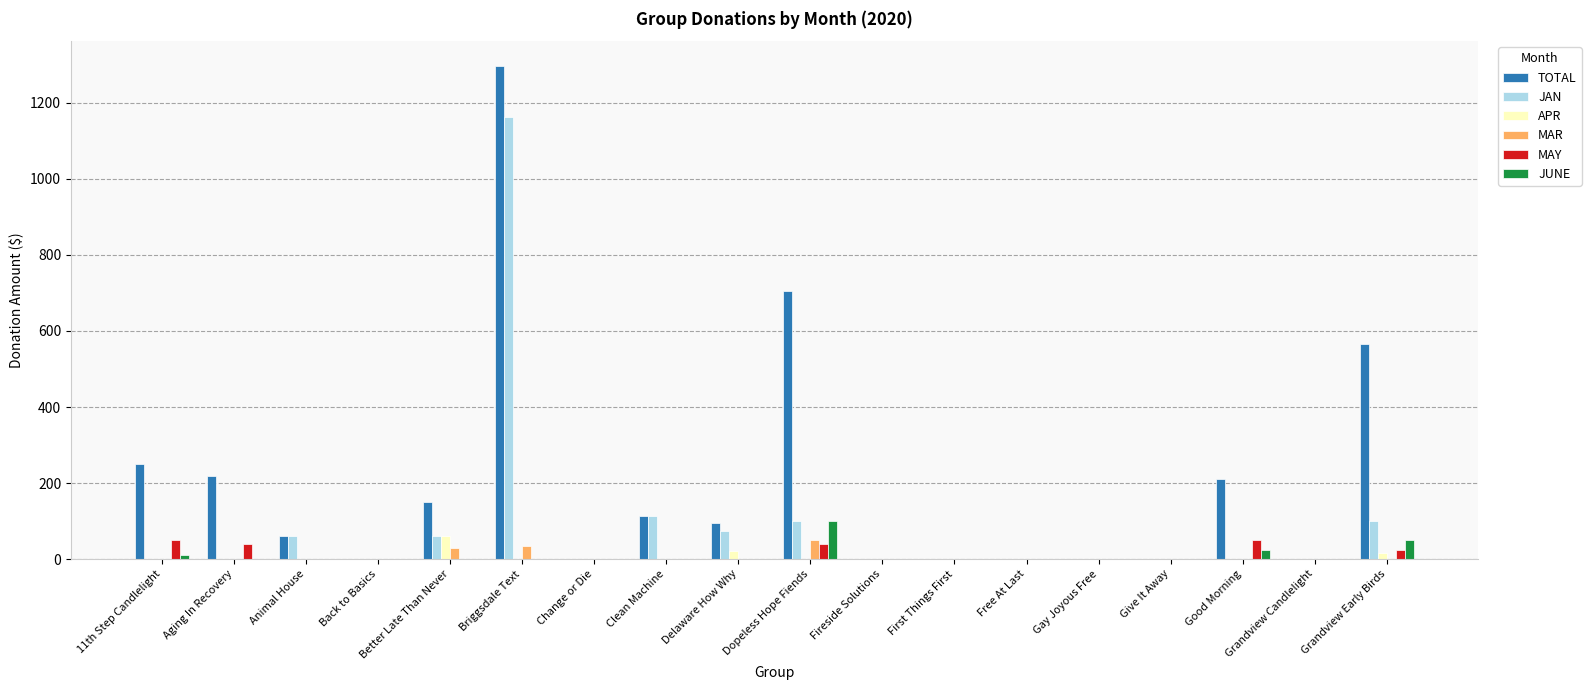

What is the sum of all APR values?

95.0